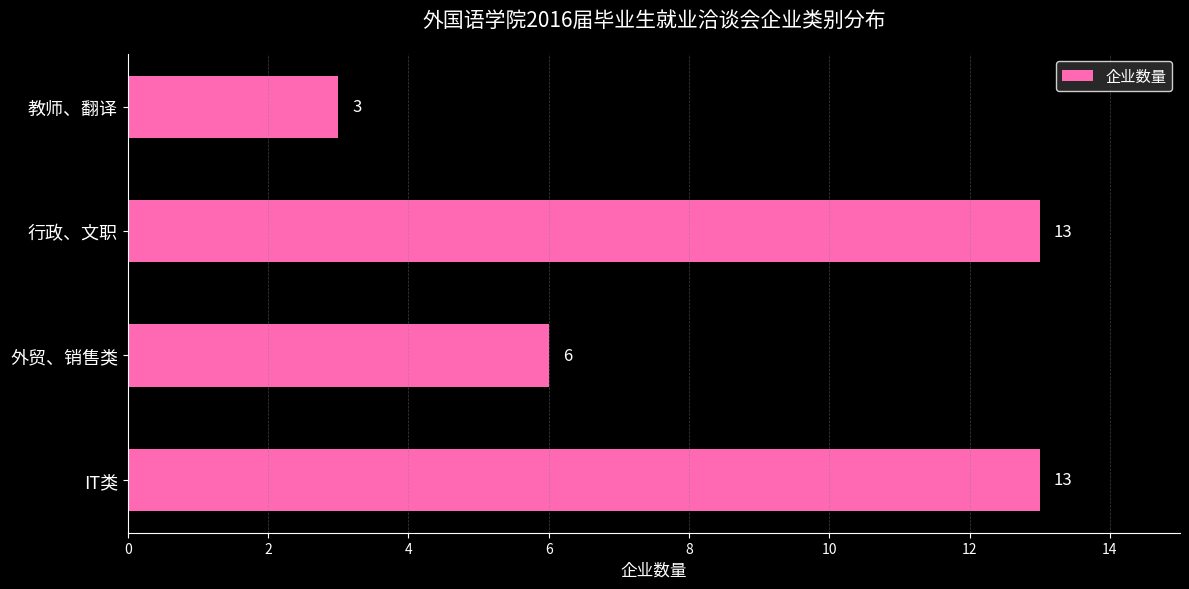

What is the difference between the maximum and minimum values?

10